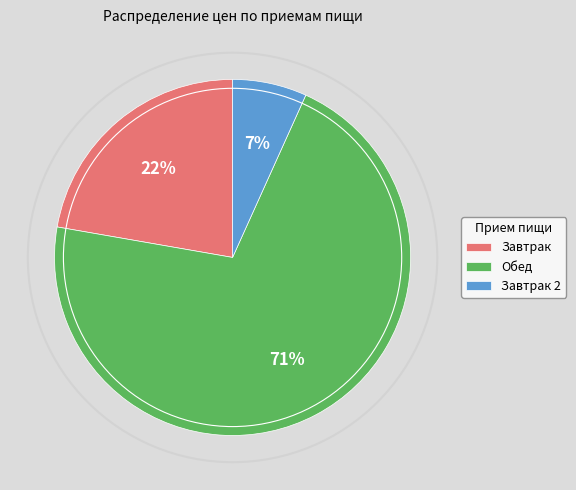

Between Завтрак and Завтрак 2, which is larger?

Завтрак